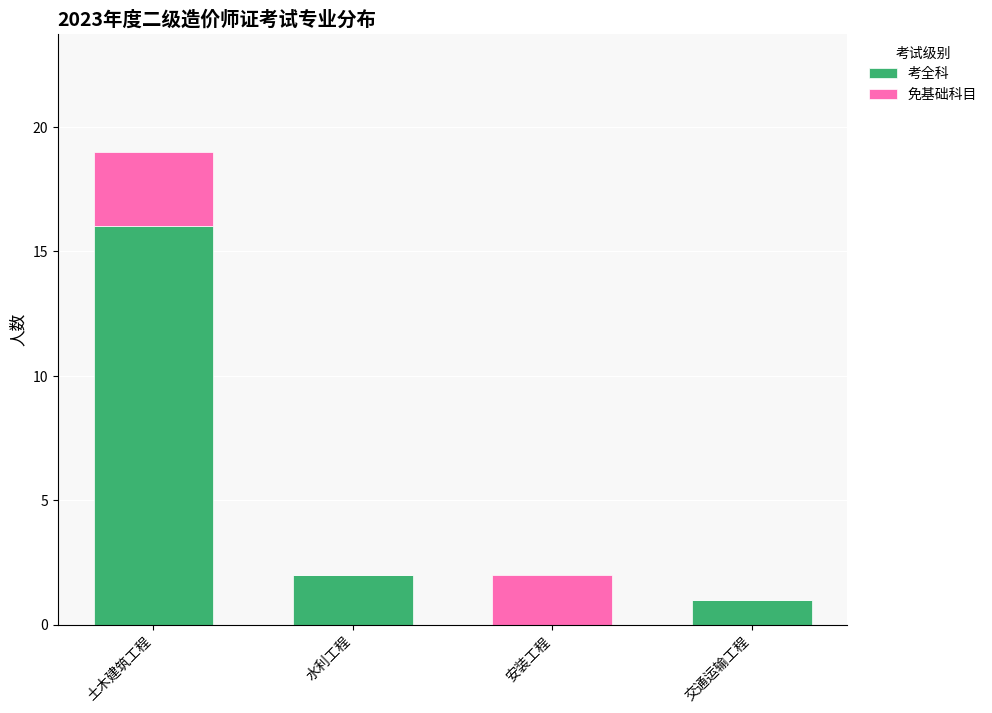

Where does the 考全科 series first go above 2?

土木建筑工程